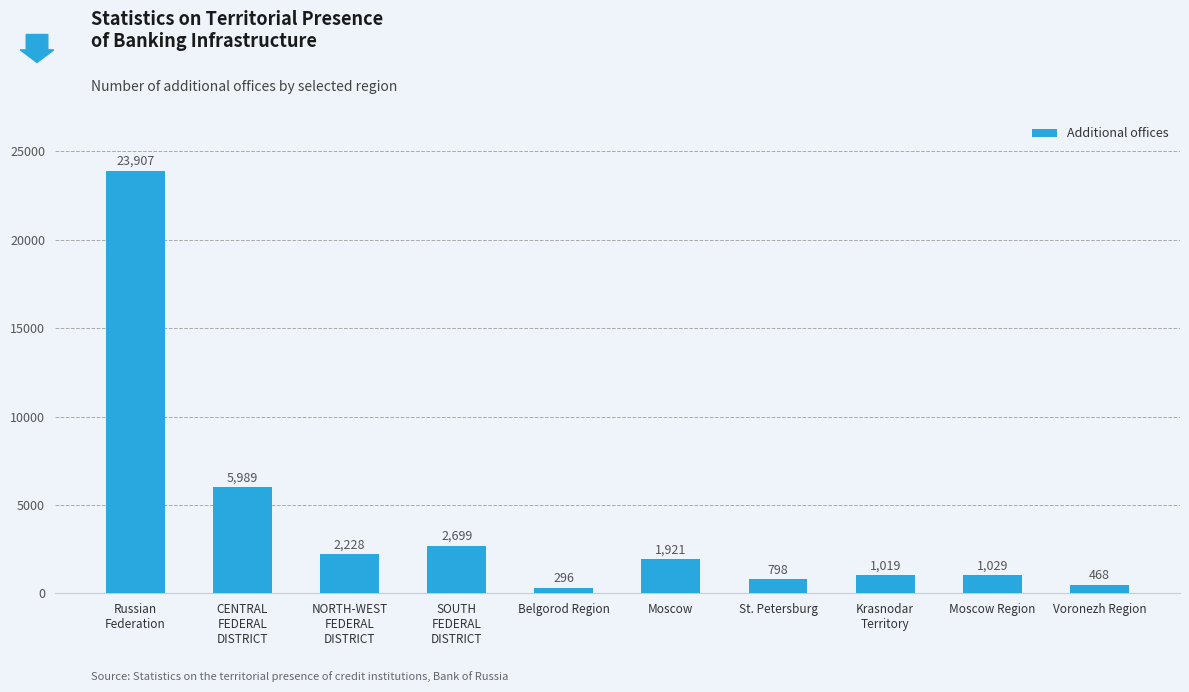

What is the difference between the maximum and second lowest values?

23439